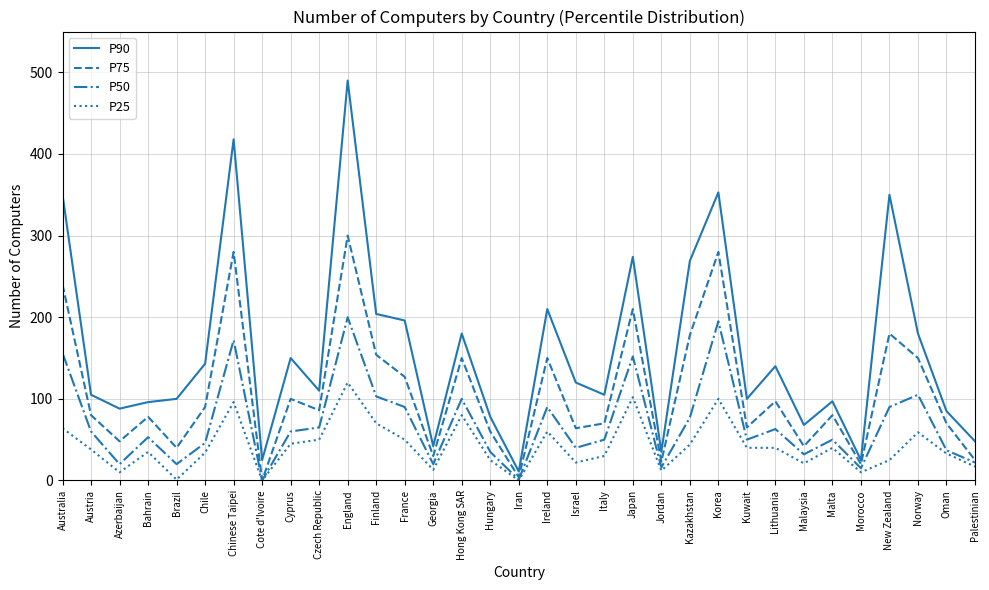

What is the spread (max minus min) of values at Kazakhstan?

225